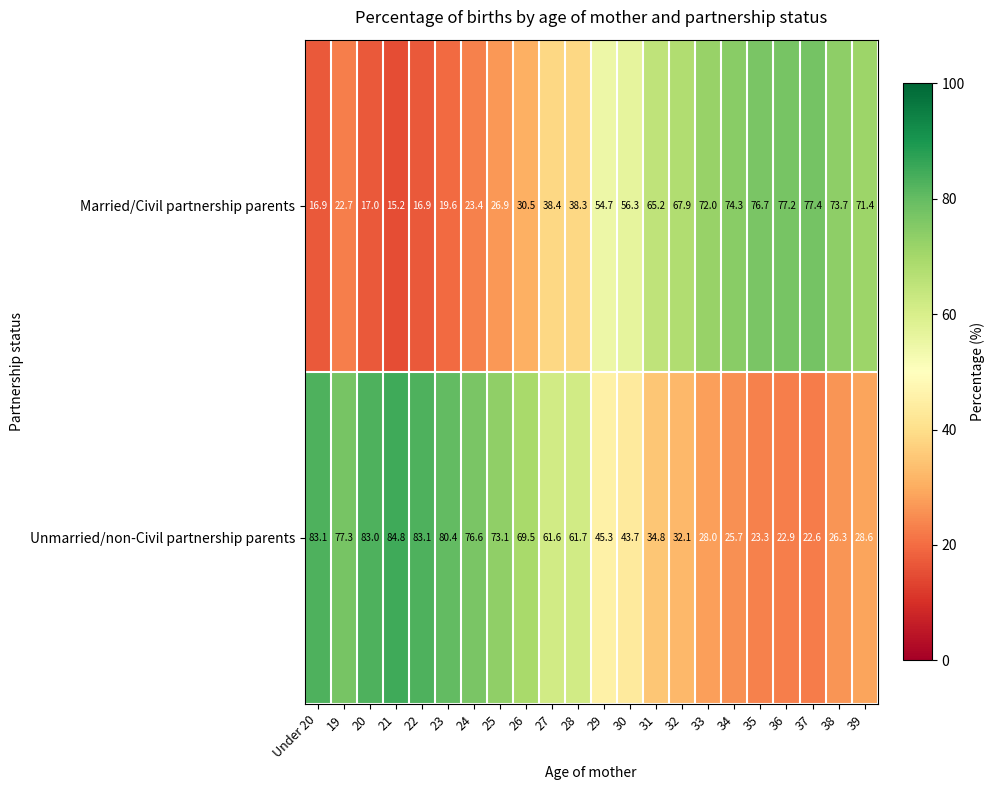

What is the difference between the Unmarried/non-Civil partnership parents values at 30 and 26?

25.8